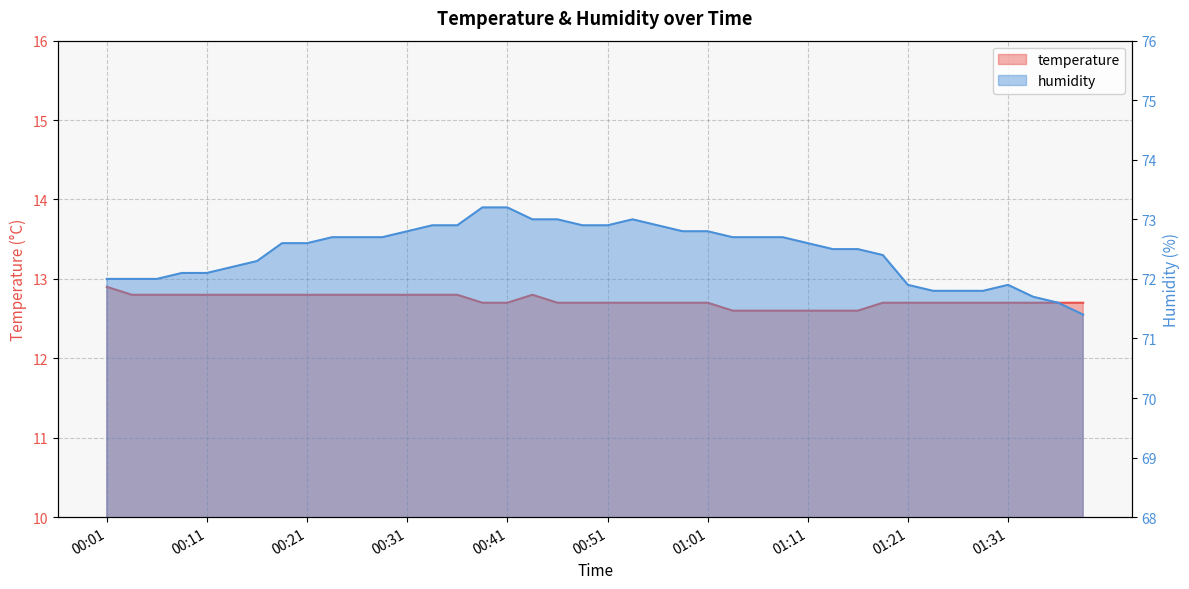

What is the average value of the temperature series?

12.7